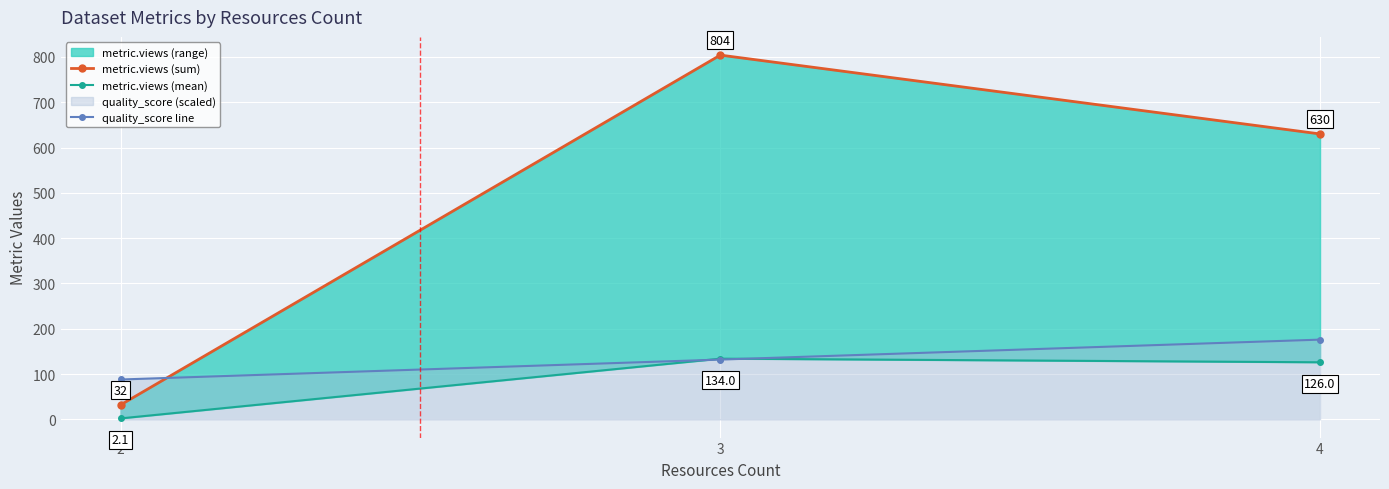

How many data points in metric.views (sum) are less than 630?

1